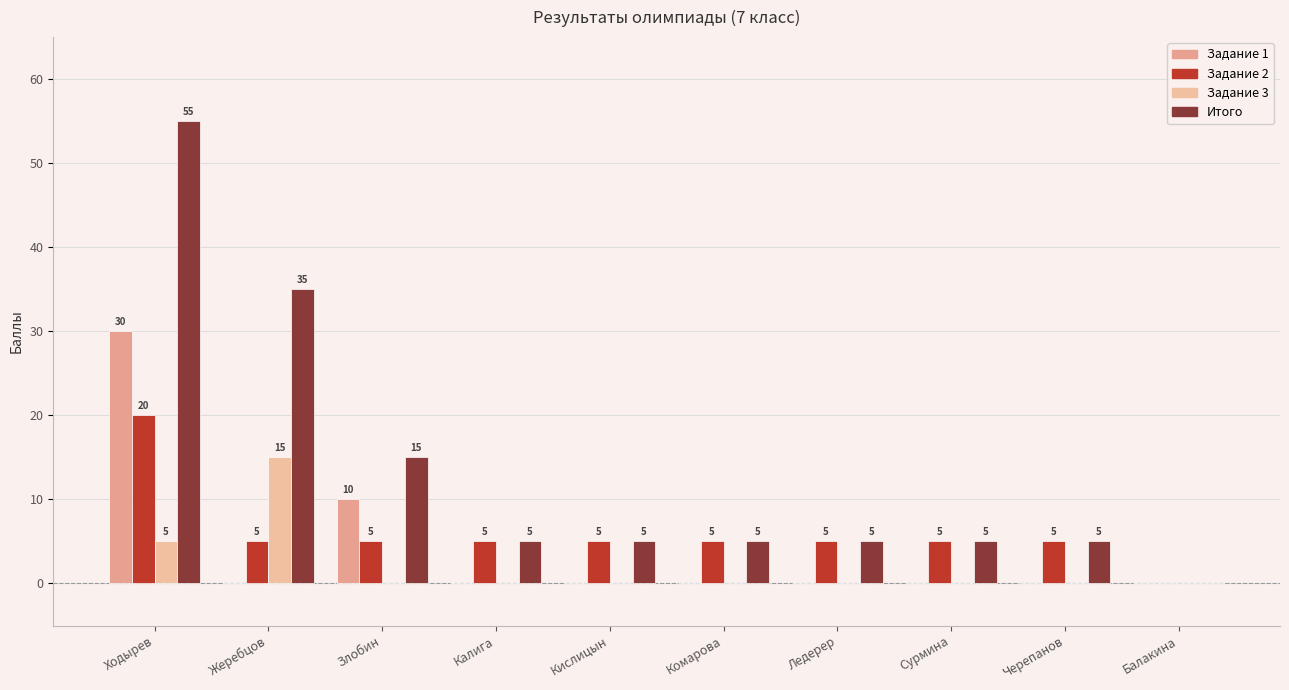

How many groups of bars are there?

10